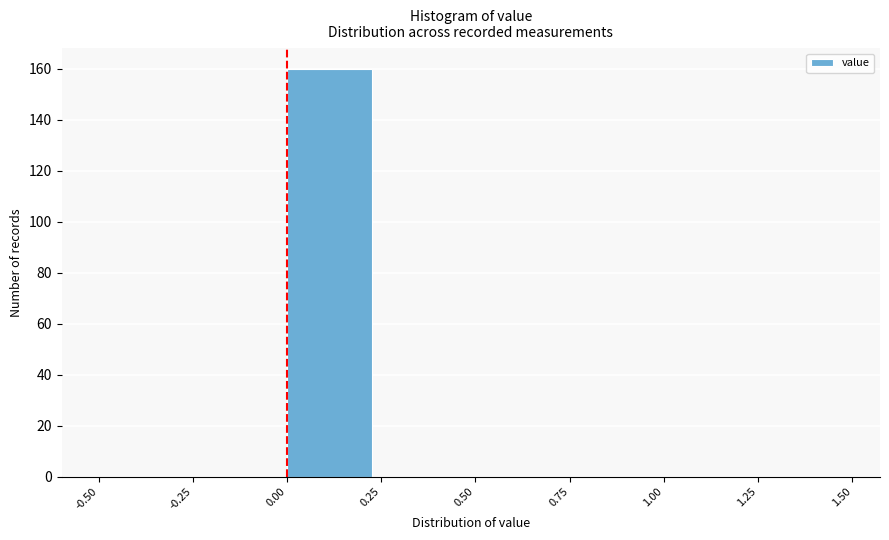

Reading left to right, transcribe this chart: for each bar, give the range it covers on the x-axis and its height. The values are not printed on the chart, so give them approximately, as read against the axis.

-0.50 to -0.25: 0
-0.25 to 0.00: 0
0.00 to 0.25: 160
0.25 to 0.50: 0
0.50 to 0.75: 0
0.75 to 1.00: 0
1.00 to 1.25: 0
1.25 to 1.50: 0